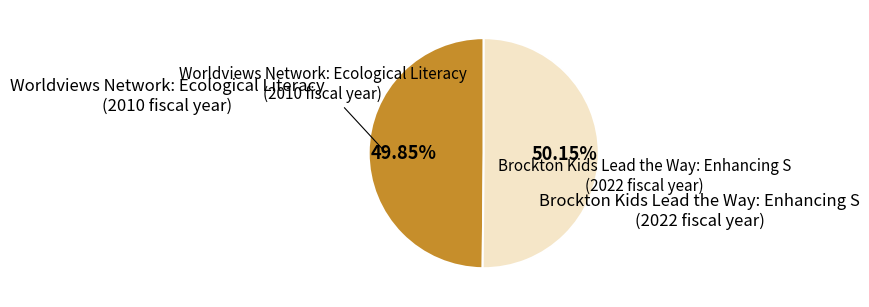

Count the number of slices in the pie.

2